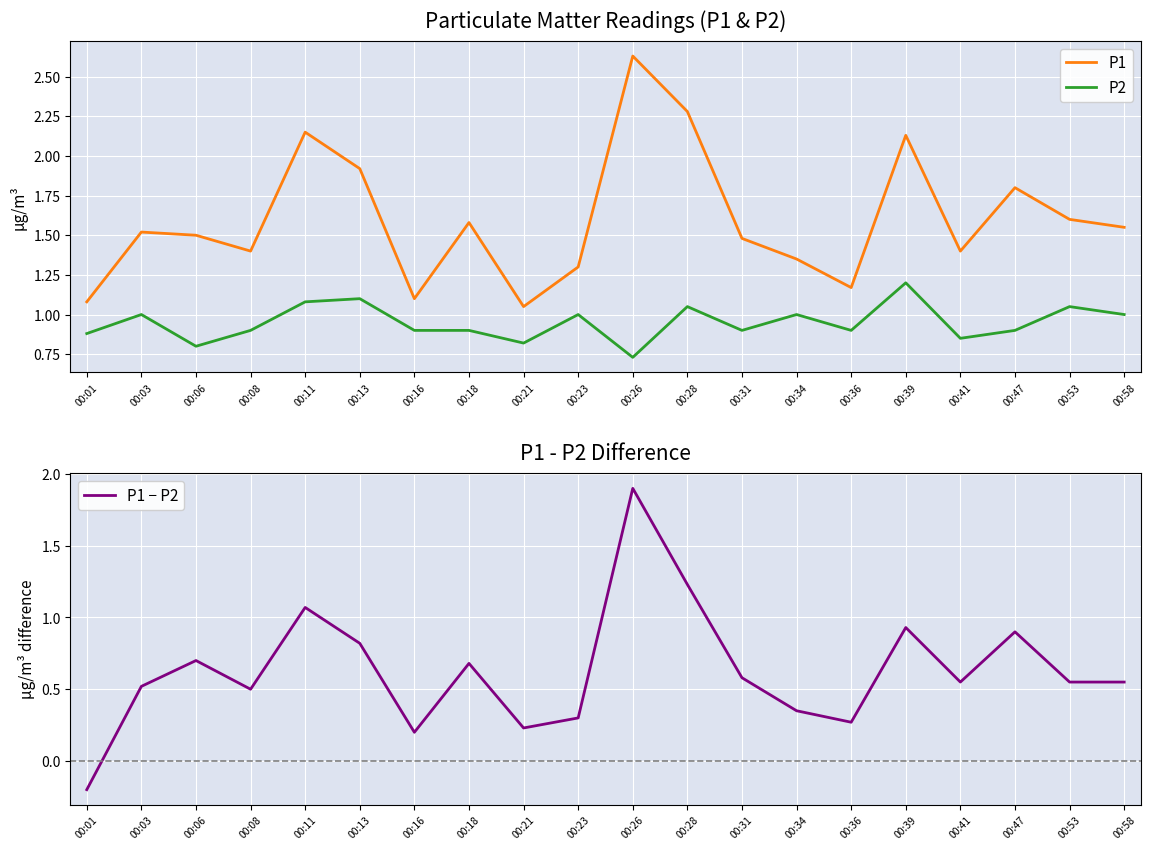

How many values in the P1 − P2 series exceed 0?

19